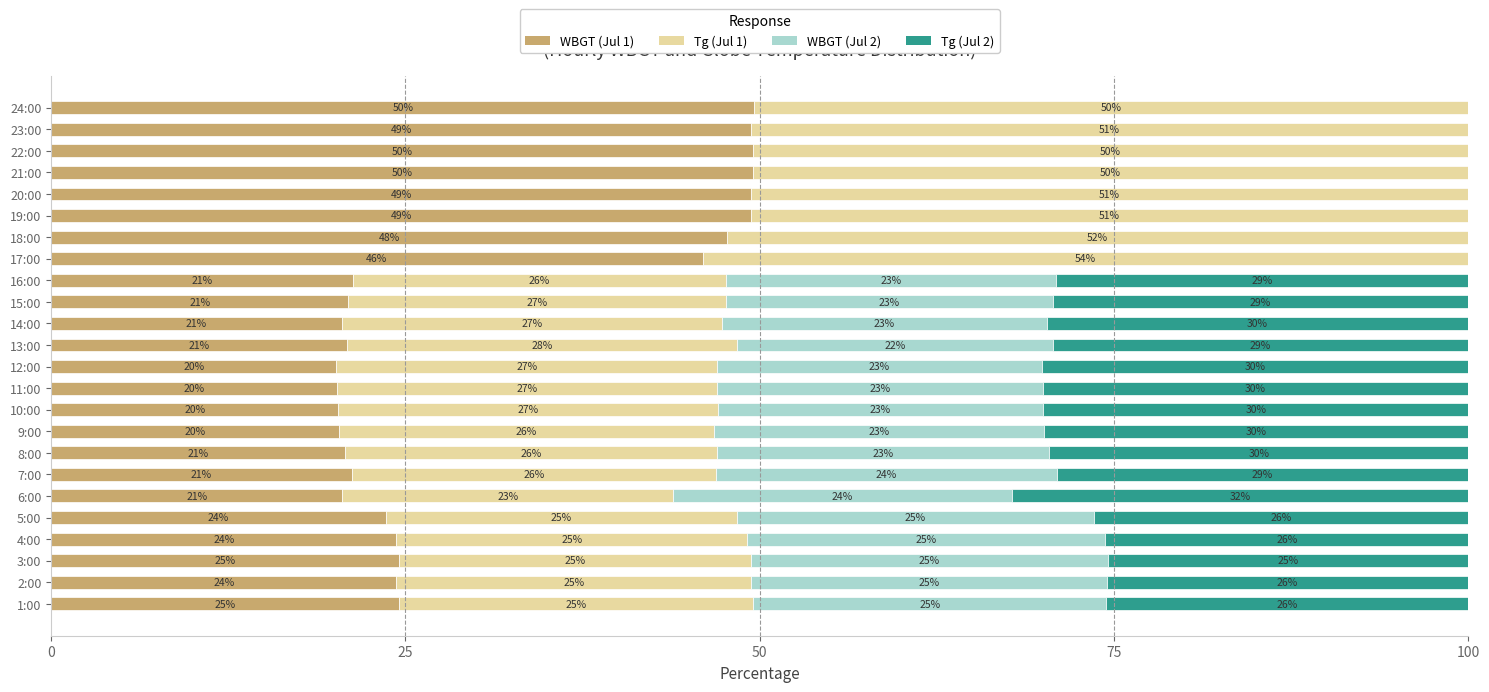

What is the total value across all series at 6:00?

100.0